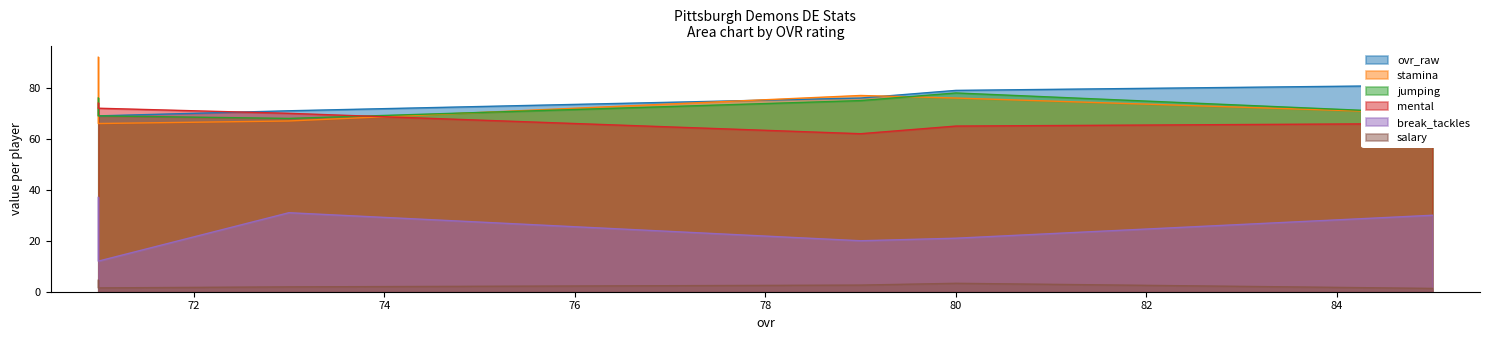

Rank the series by their maximum value, from highest to lowest.

stamina, ovr_raw, jumping, mental, break_tackles, salary